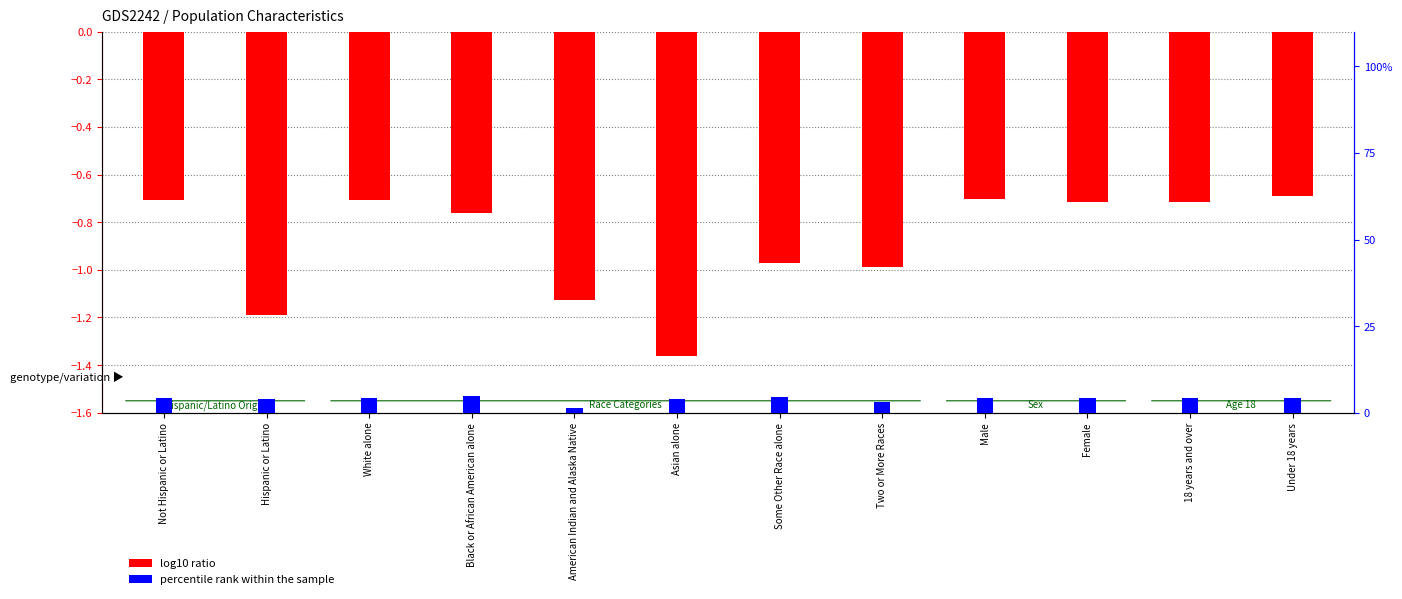

What is the label of the 9th bar from the right?

Black or African American alone